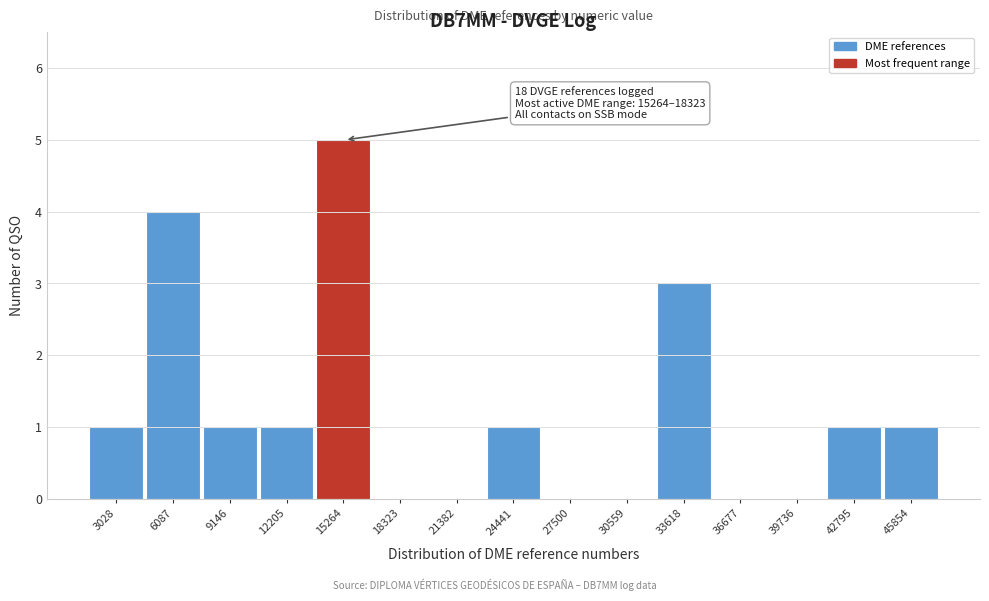

Reading left to right, what are all the values shown in this chart?

3028=1	6087=4	9146=1	12205=1	15264=5	18323=0	21382=0	24441=1	27500=0	30559=0	33618=3	36677=0	39736=0	42795=1	45854=1